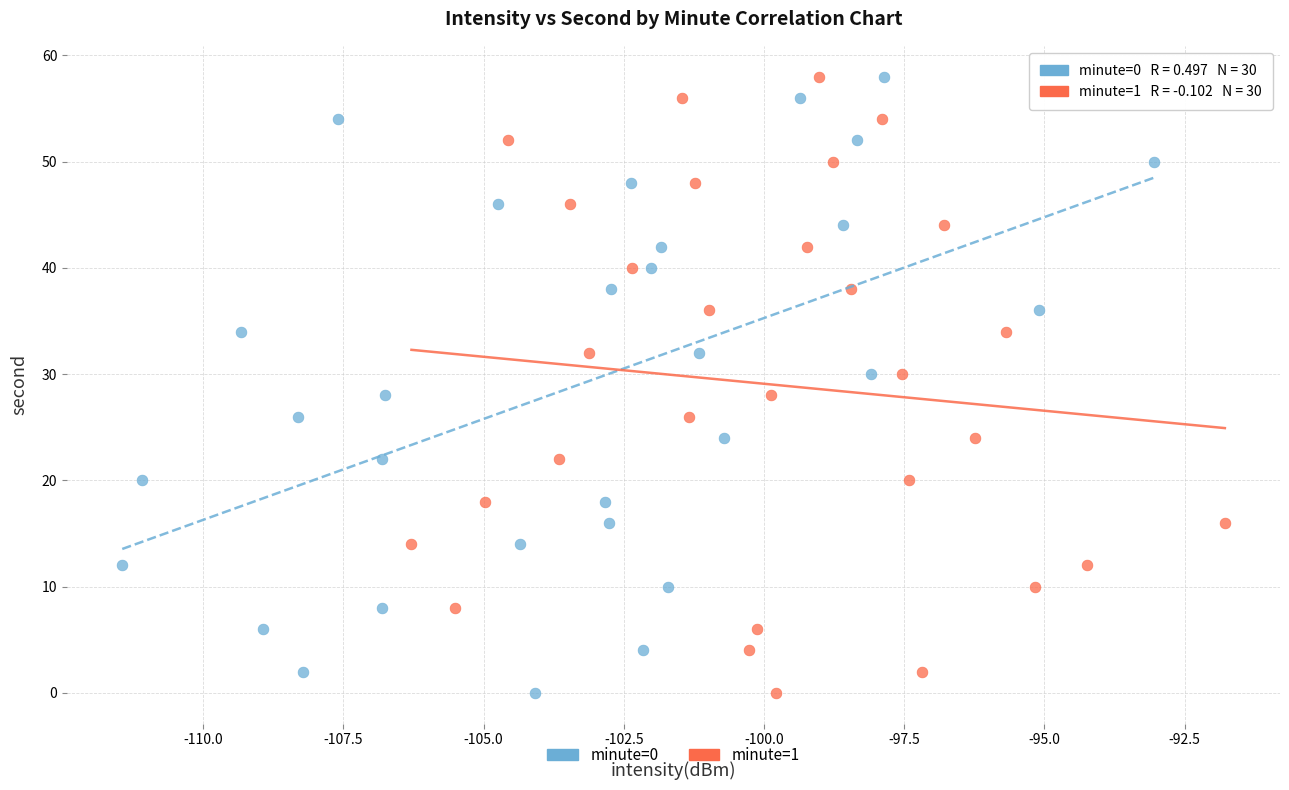

What are all the series names shown in the legend?

minute=0, minute=1